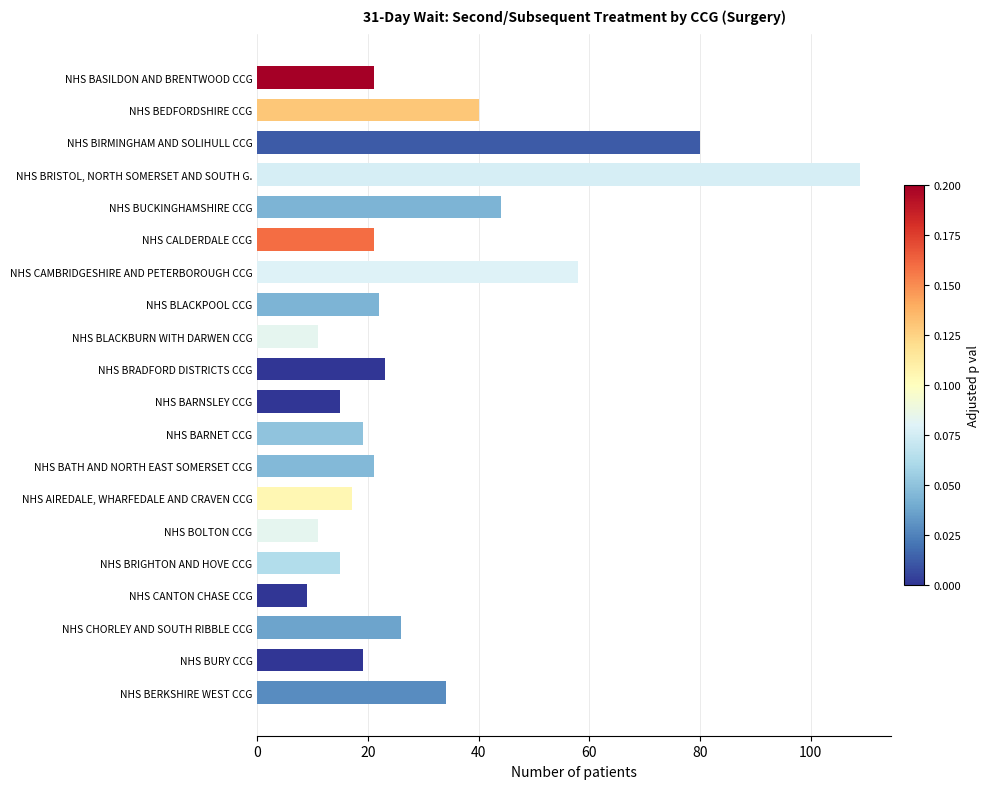

What is the minimum value shown in the chart?

9